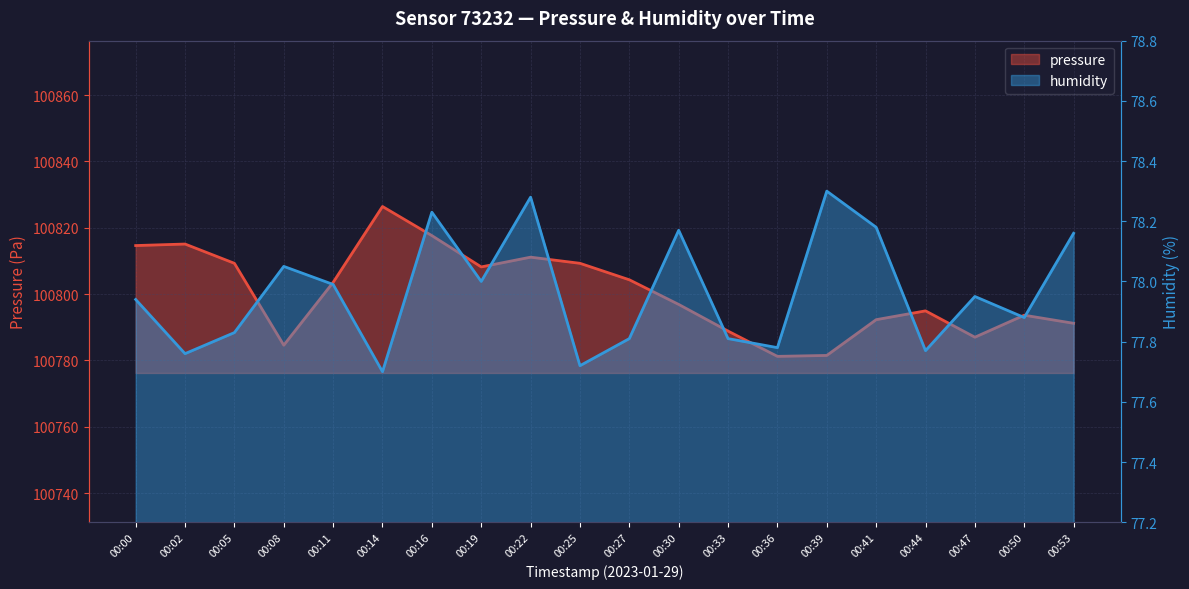

At how many categories does at least one series exceed 60210?

20